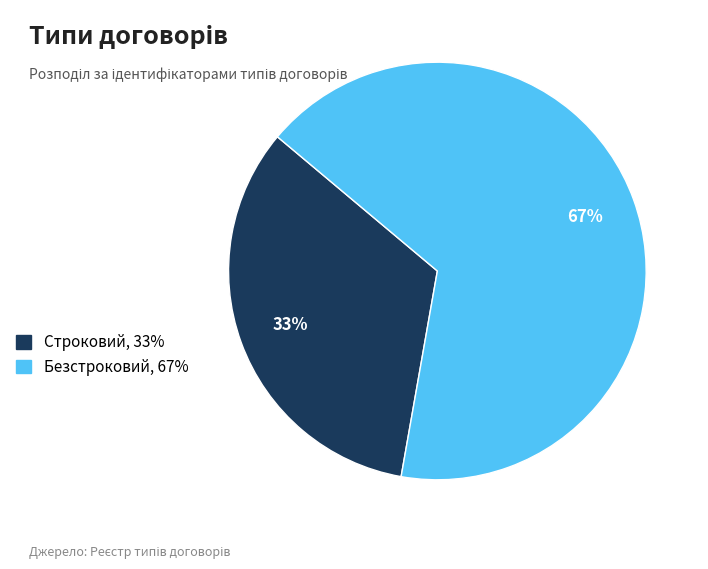

Is there any slice that represents more than half of the pie?

Yes